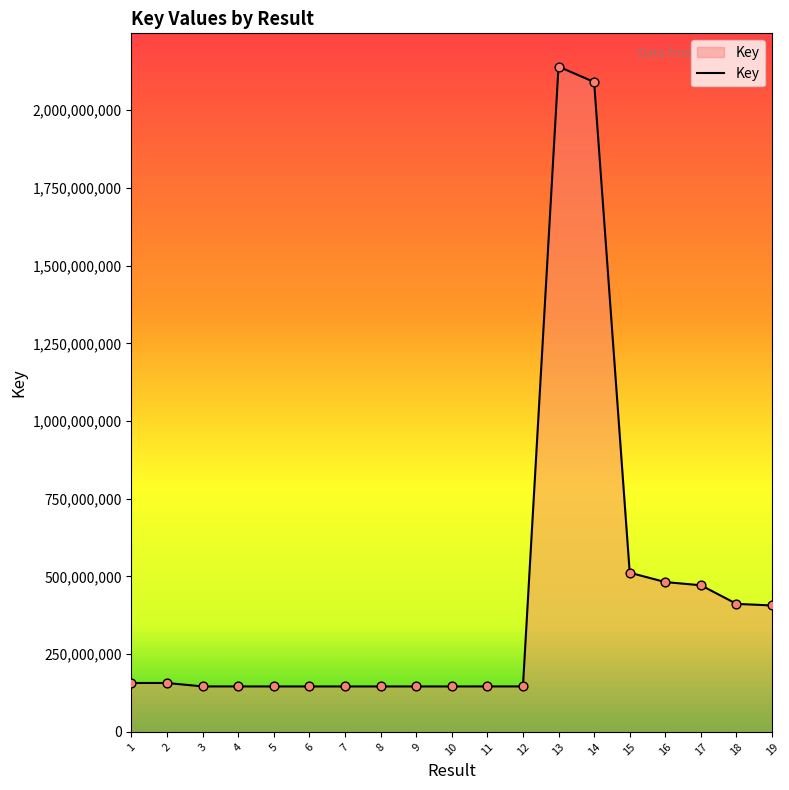

Between 2 and 19, which is larger?

19